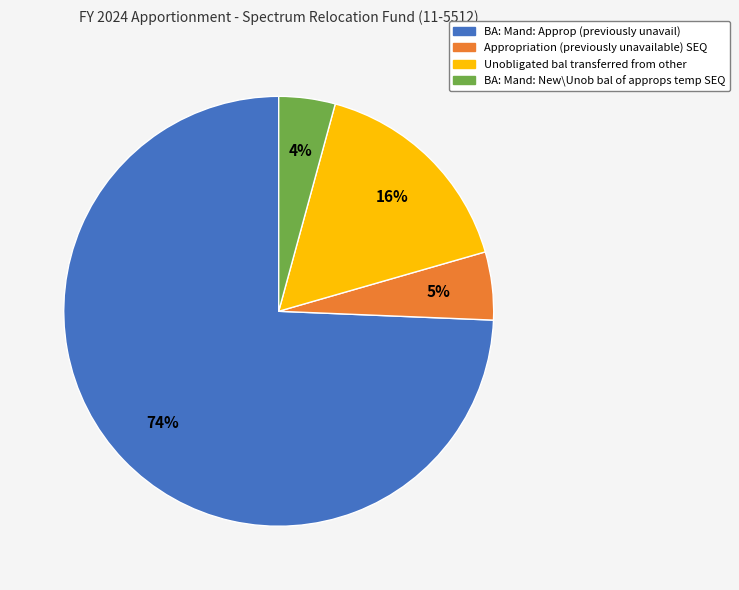

Is it true that BA: Mand: Approp (previously unavail) is 81% of the pie?

False